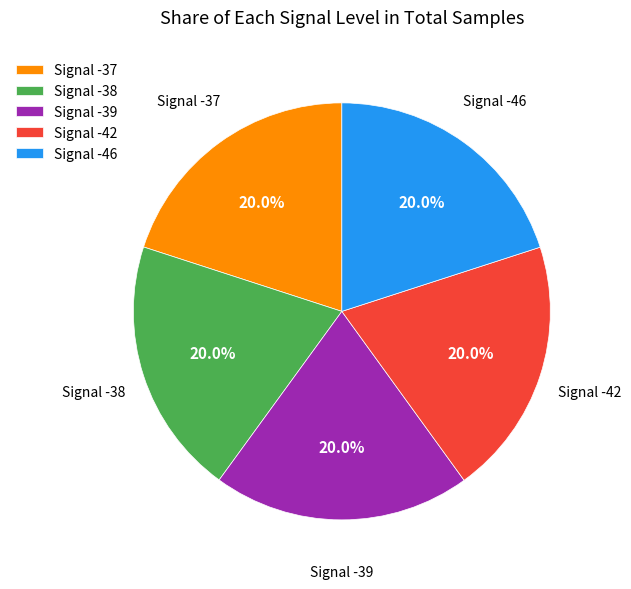

What is the ratio of the value at Signal -46 to the value at Signal -38?

1.0